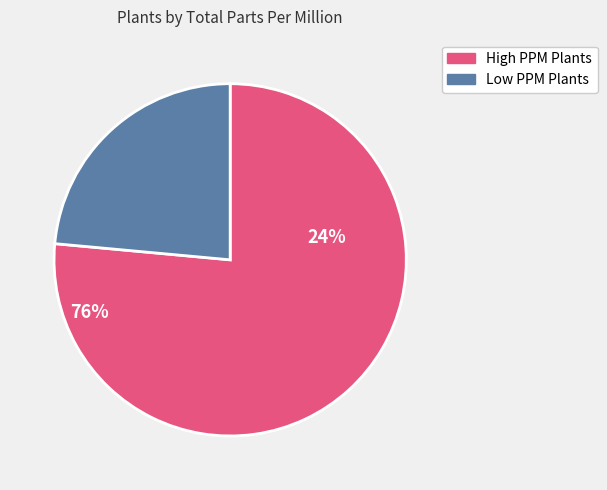

Is there any slice that represents more than half of the pie?

Yes